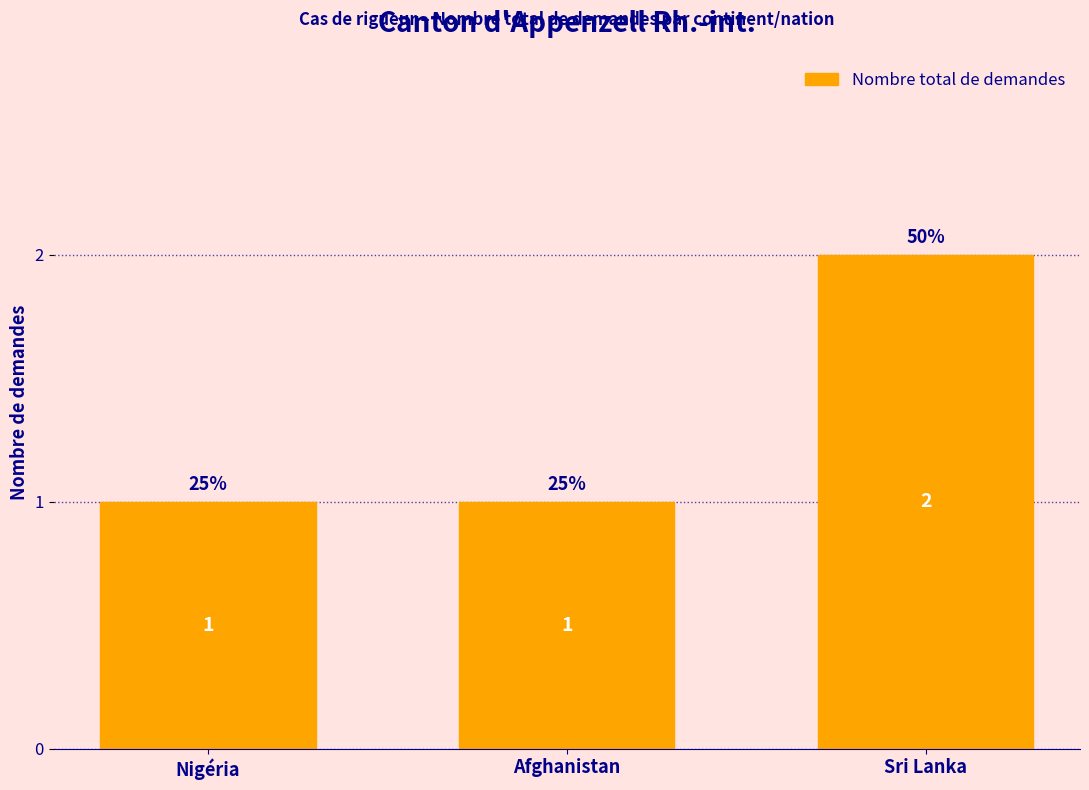

Reading right to left, transcribe all the data shown in this chart.

Sri Lanka=2	Afghanistan=1	Nigéria=1